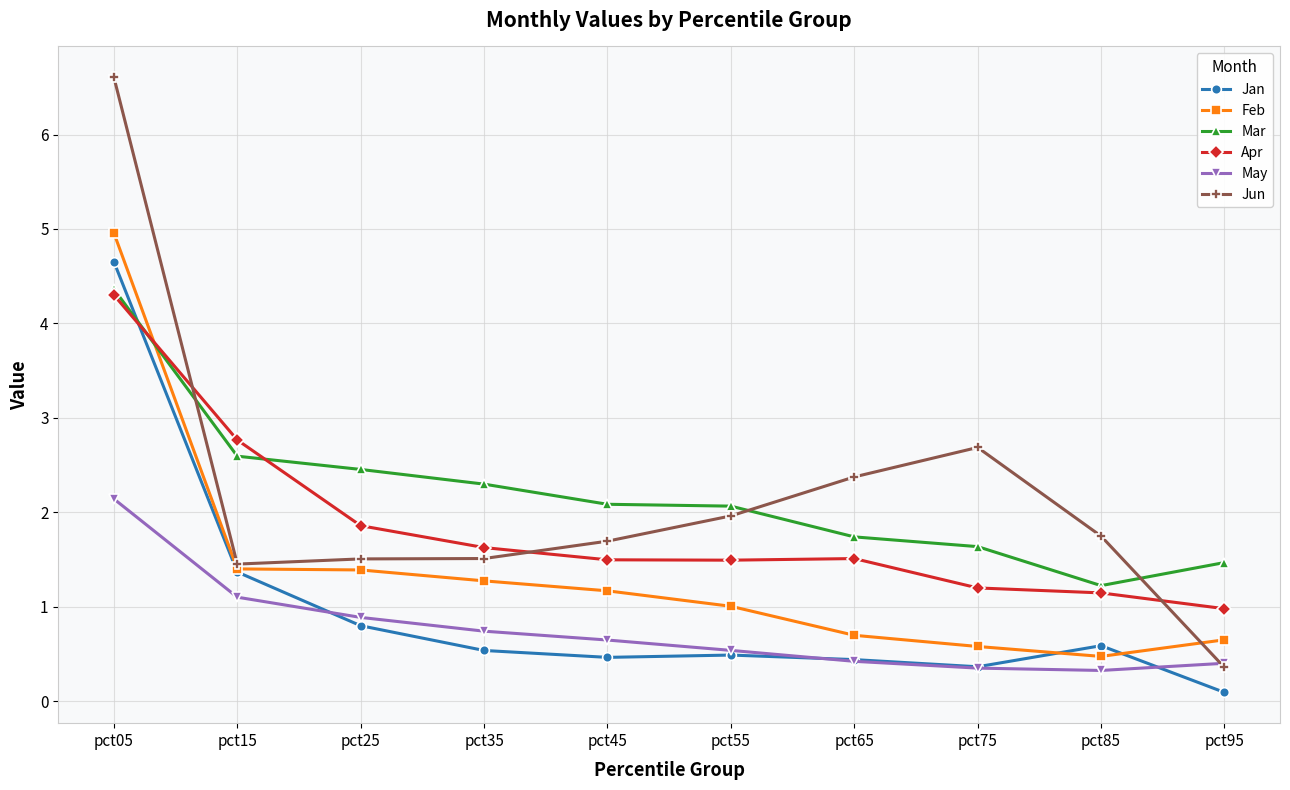

Which series changed the most between pct05 and pct45?

Jun